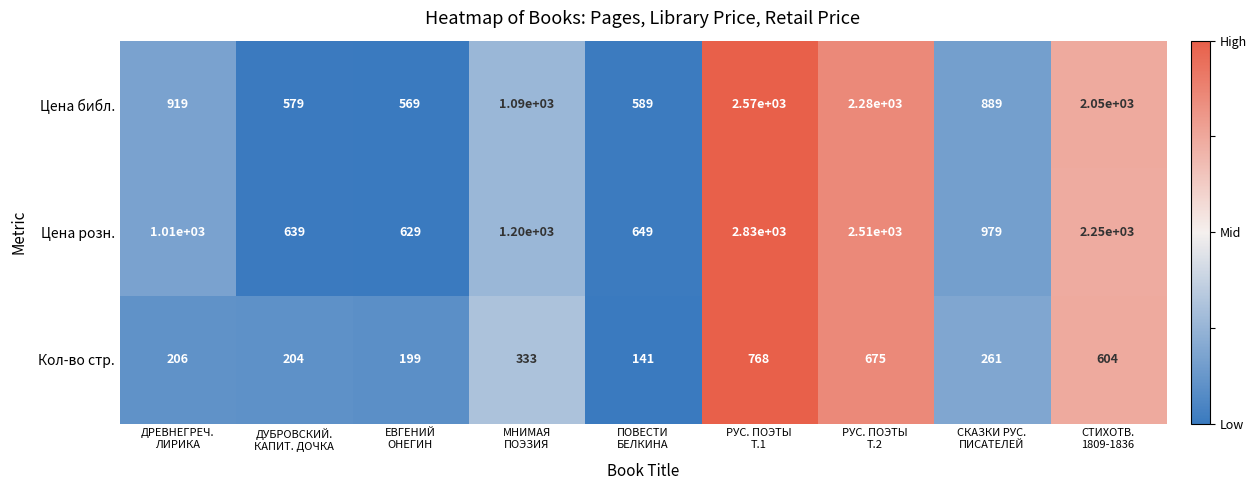

Which series has the widest spread of values?

Цена розн.